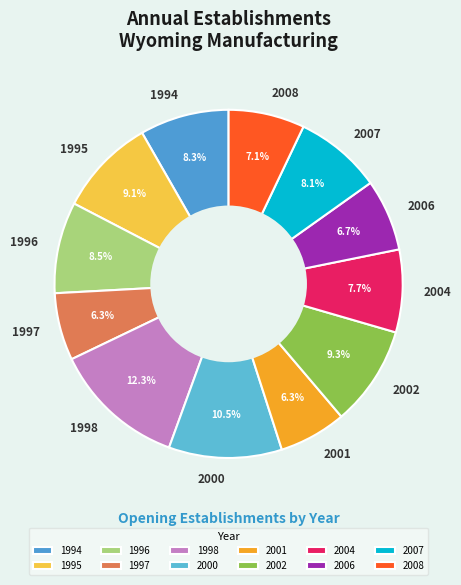

Which category has the biggest portion of the pie?

1998